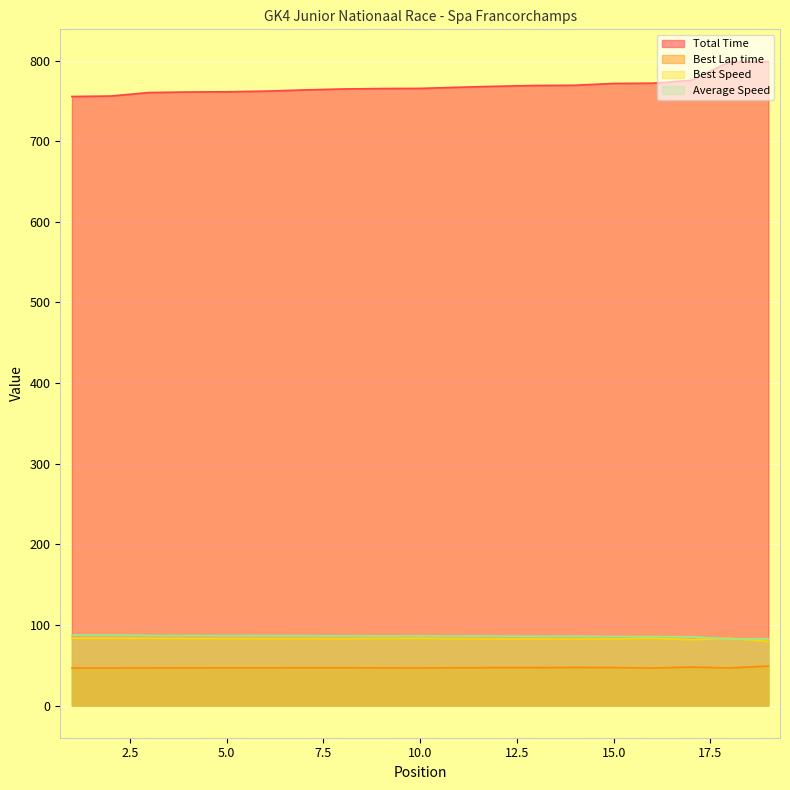

What is the sum of the Best Speed values at 2 and 13?

166.3